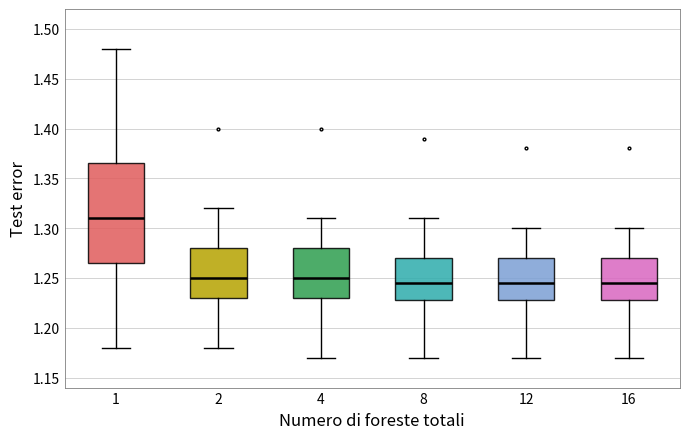

Where does the median line of the box at x = 8 sit on the y-axis? The values are not printed on the chart, so give them approximately, as read against the axis.

1.245